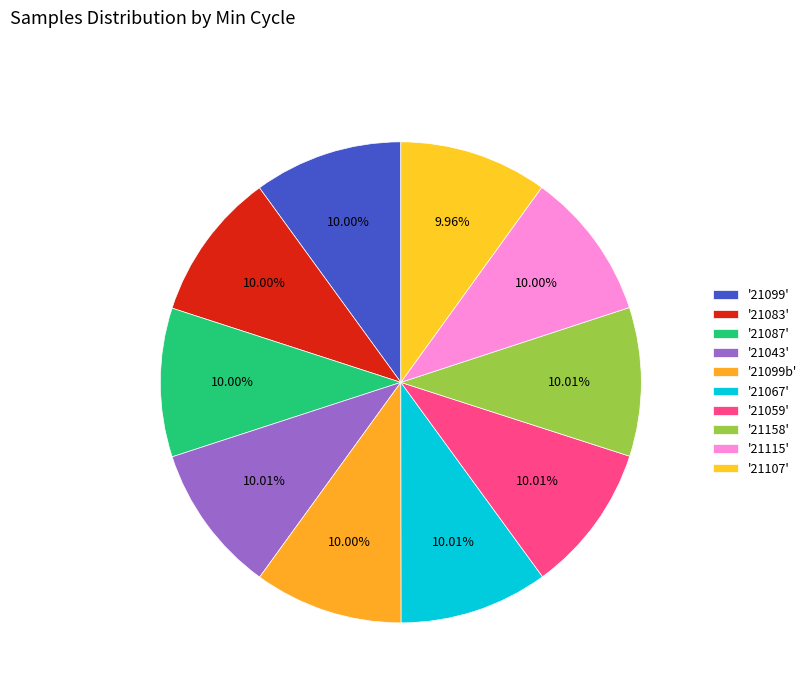

How many segments does this pie chart have?

10